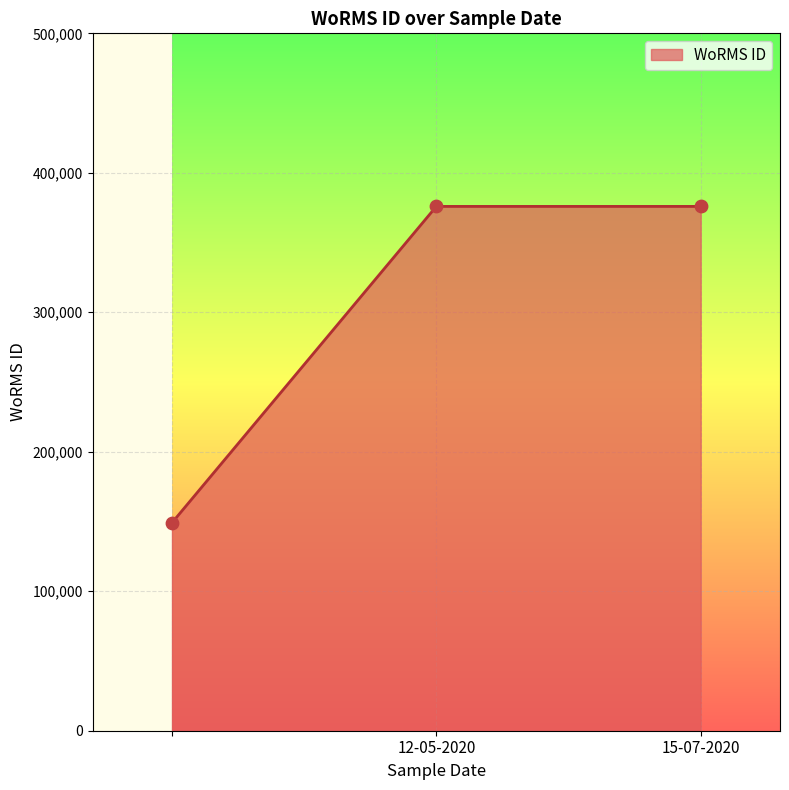

What is the sum of all values?

900906